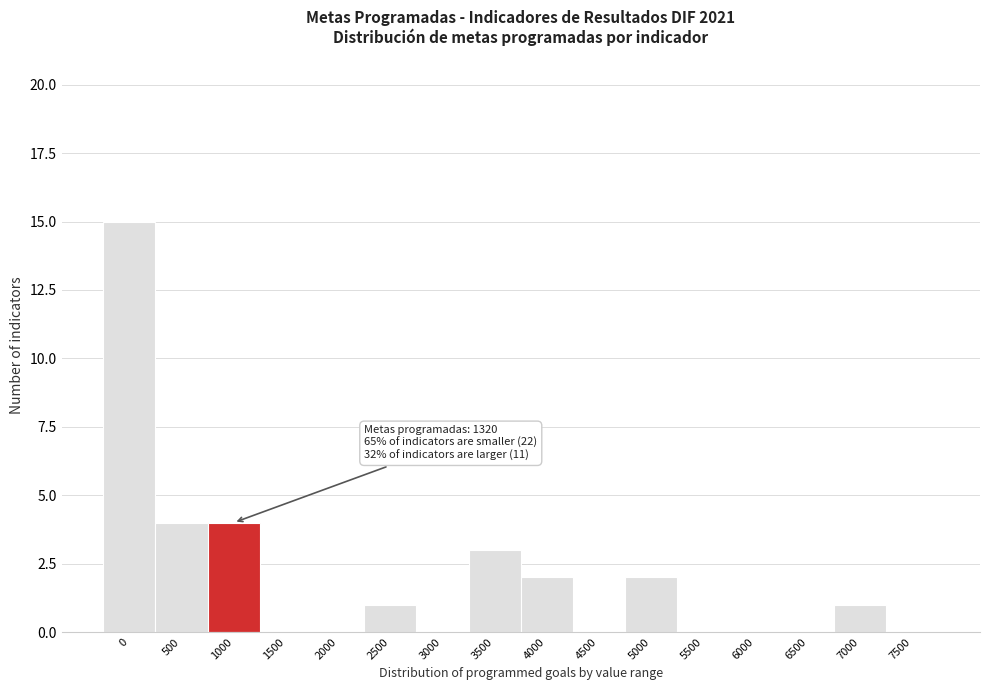

Reading left to right, what are all the values shown in this chart?

0=15	500=4	1000=4	1500=0	2000=0	2500=1	3000=0	3500=3	4000=2	4500=0	5000=2	5500=0	6000=0	6500=0	7000=1	7500=0